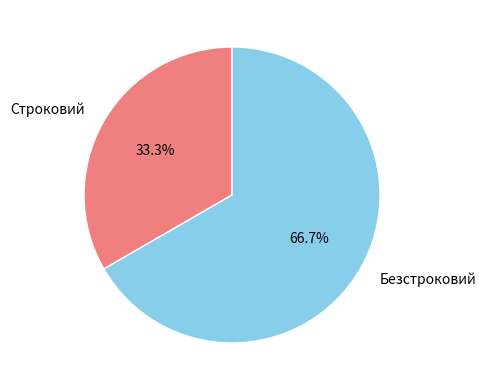

Is it true that Безстроковий is 74% of the pie?

False